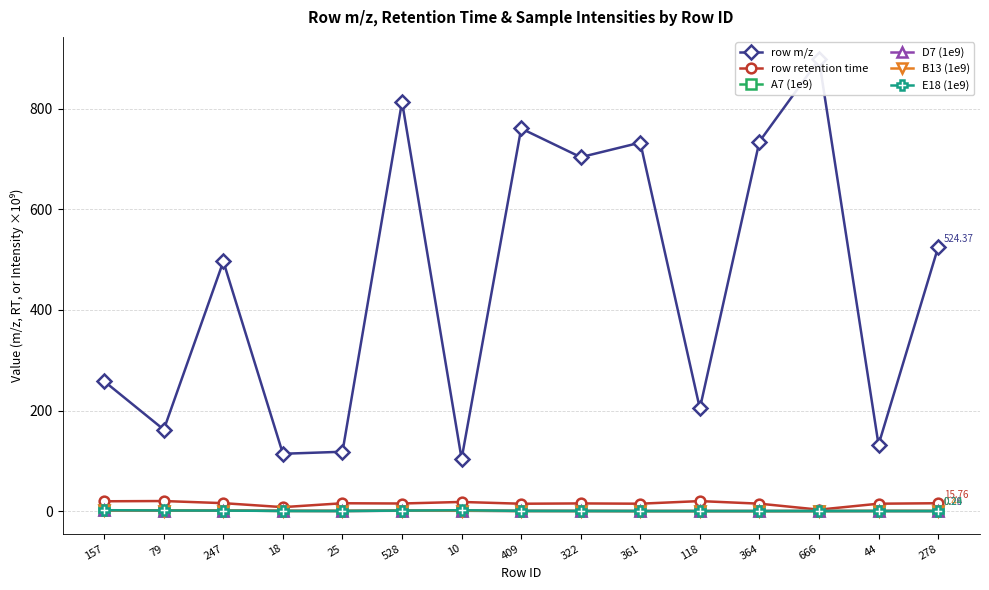

The A7 (1e9) series shows 1.0 at 528. True or false?

True